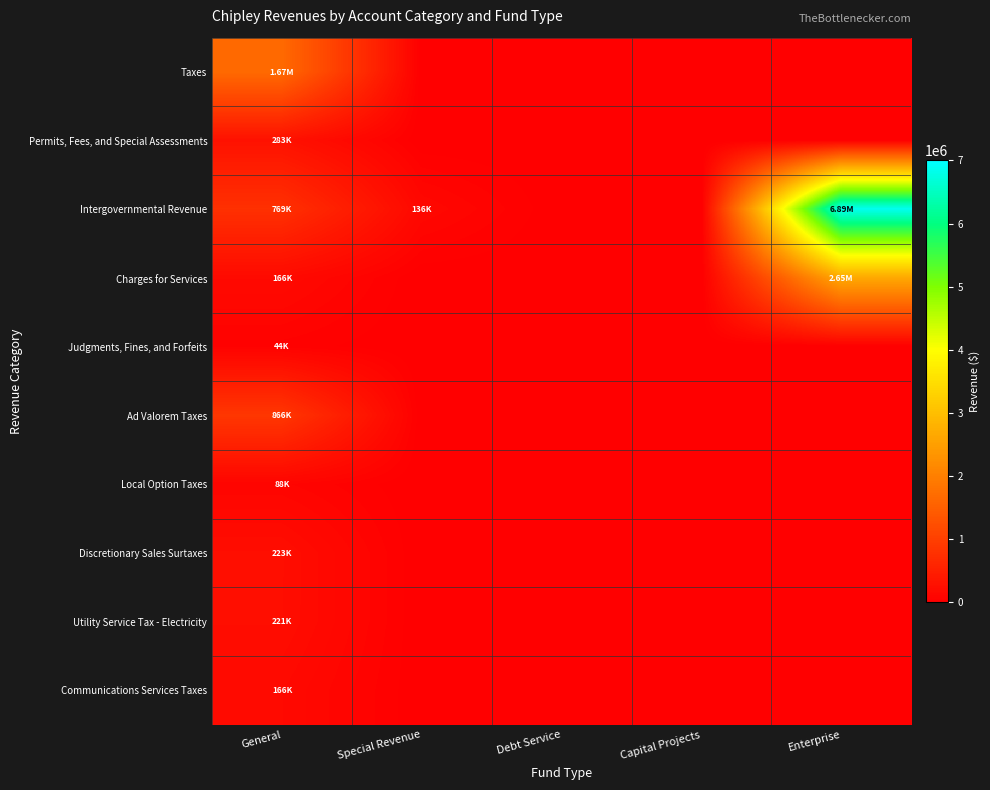

Which label corresponds to the smallest value in the chart?

Special Revenue